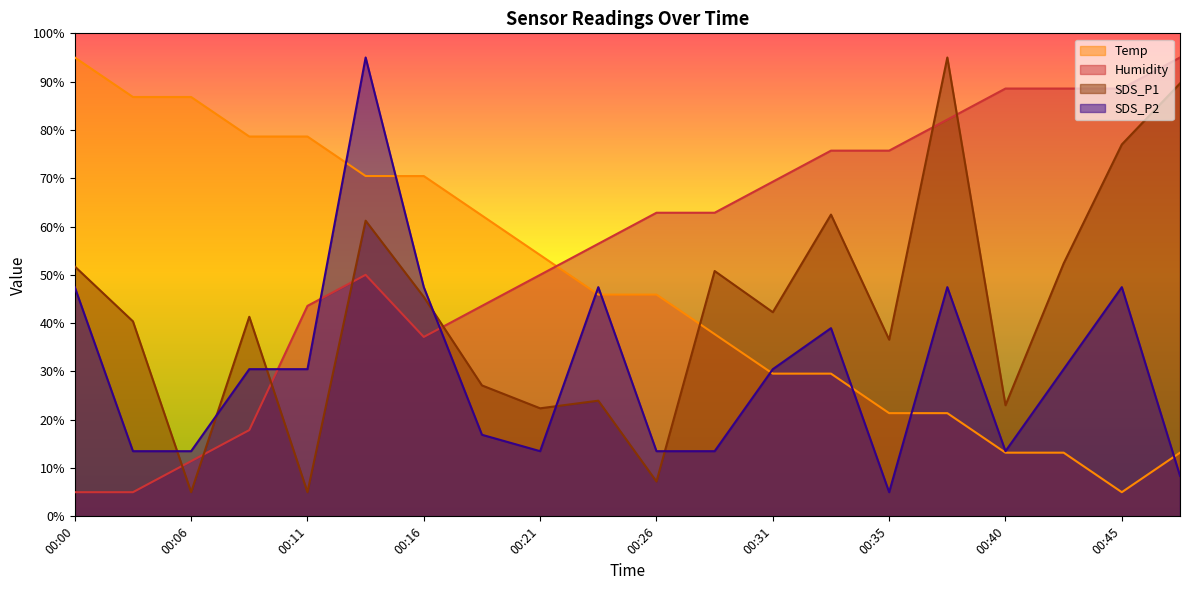

What is the value of the SDS_P1 point at the 15th from the left?

36.6